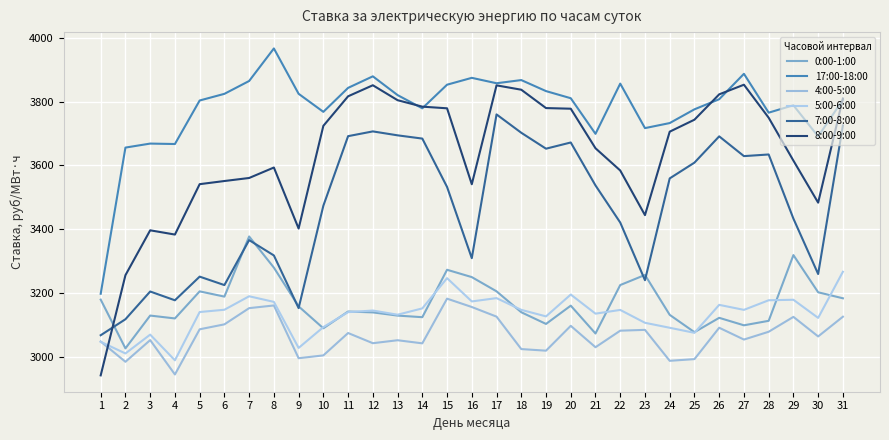

After their last crossing, which series has the higher values: 4:00-5:00 or 8:00-9:00?

8:00-9:00